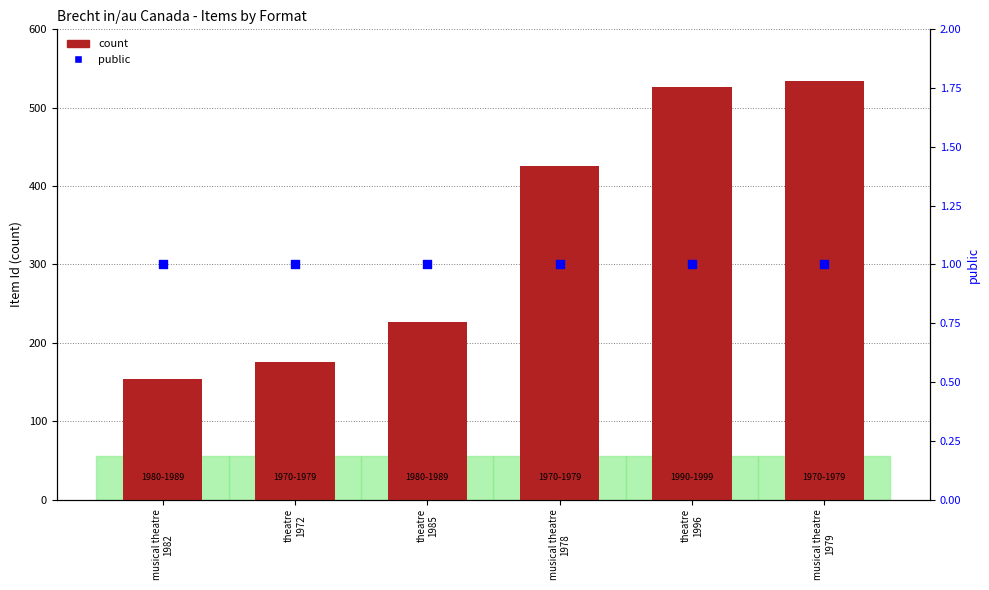

Which series has the widest spread of Y values?

count